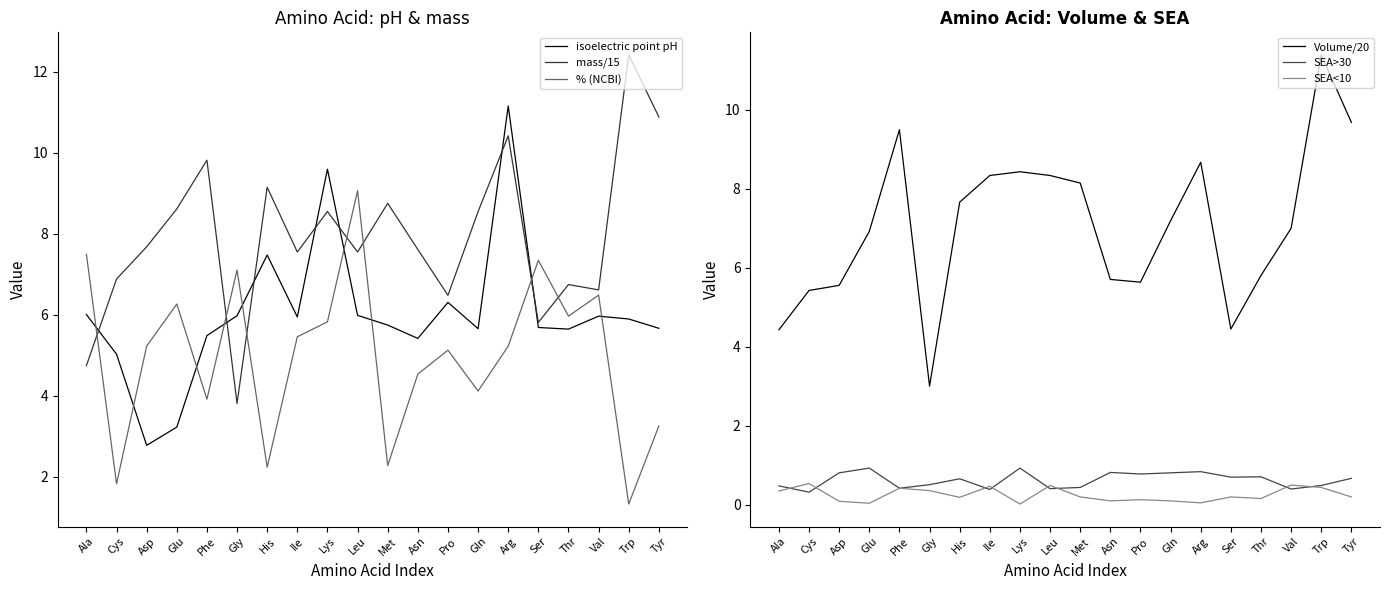

How many lines are shown in the chart?

6